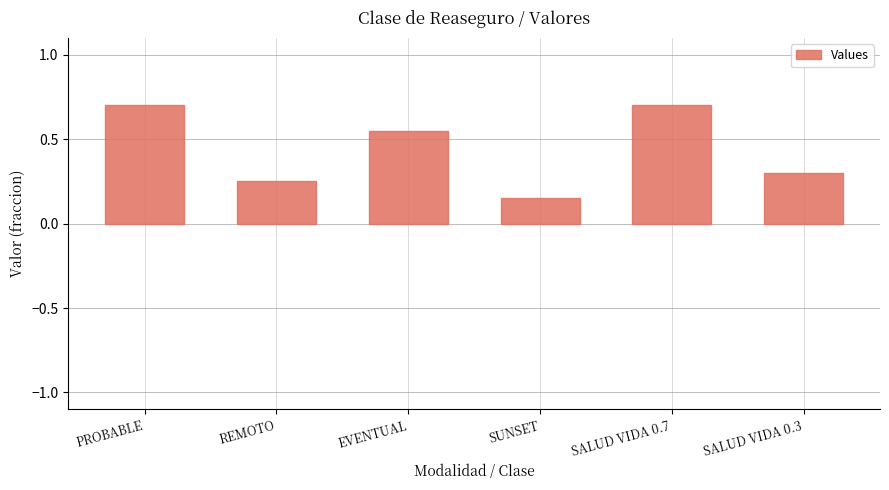

What is the greatest value displayed?

0.7